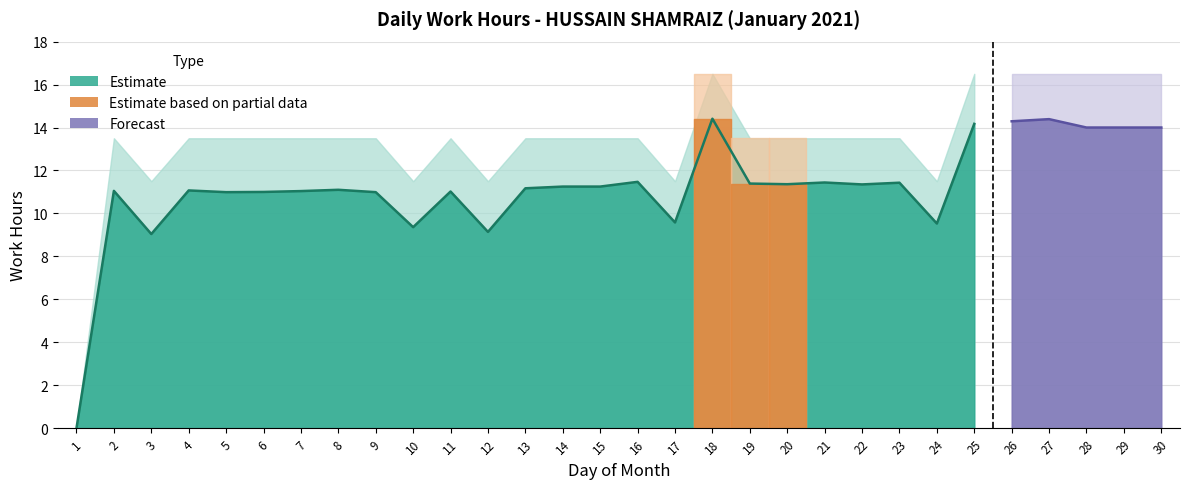

How many interior local valleys does the Low (hours) series have?

8